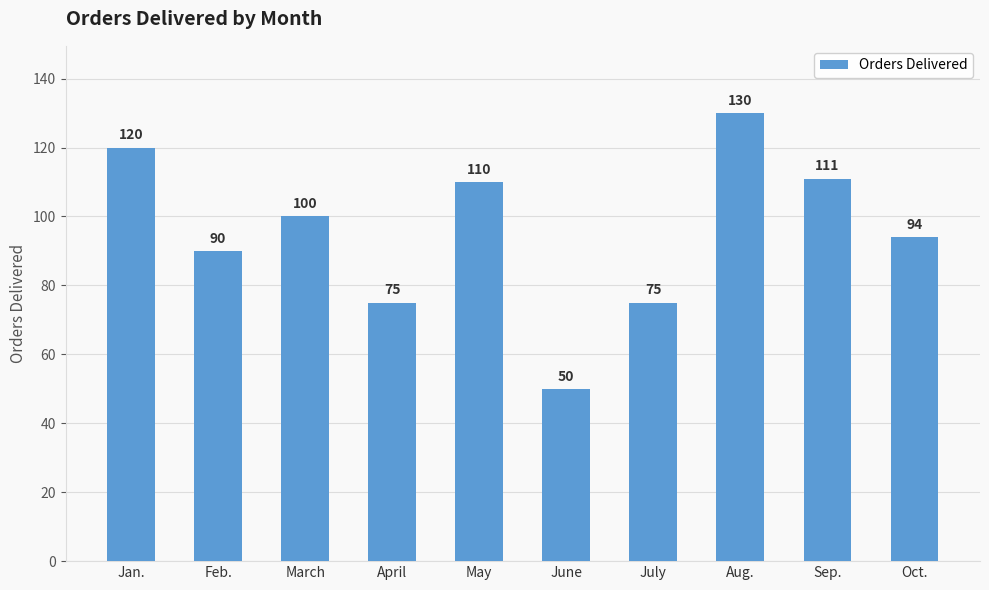

The value at Jan. is 59. True or false?

False